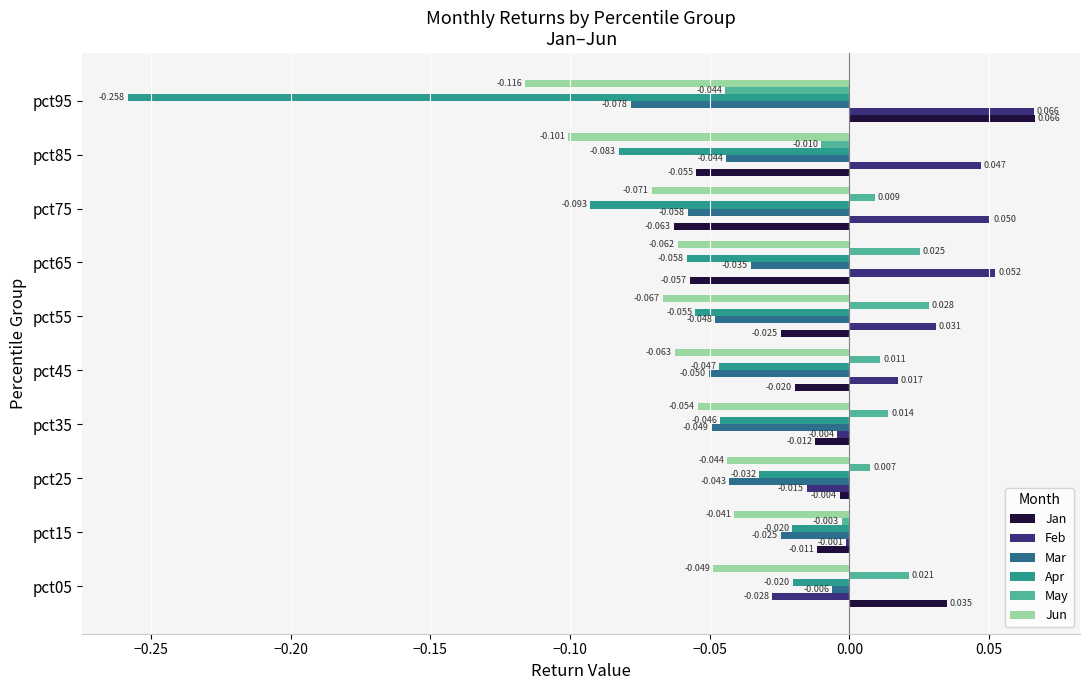

Rank the series at pct05 from highest to lowest value.

Jan, May, Mar, Apr, Feb, Jun